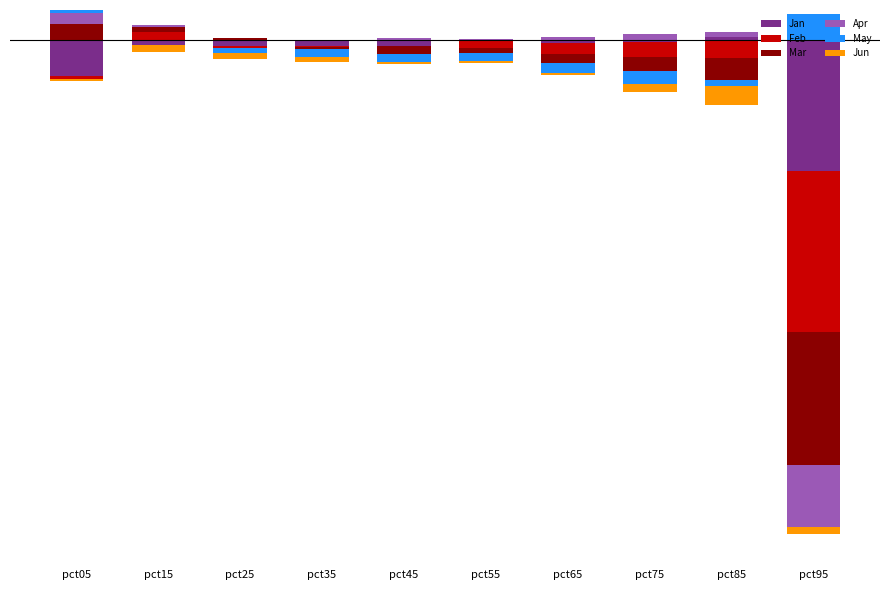

How many data points in Mar are above 0?

3